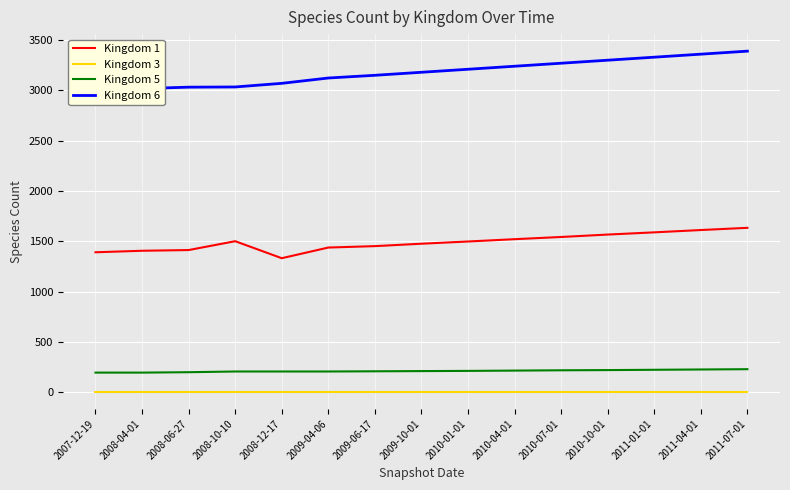

At which label does Kingdom 1 reach its peak?

2011-07-01